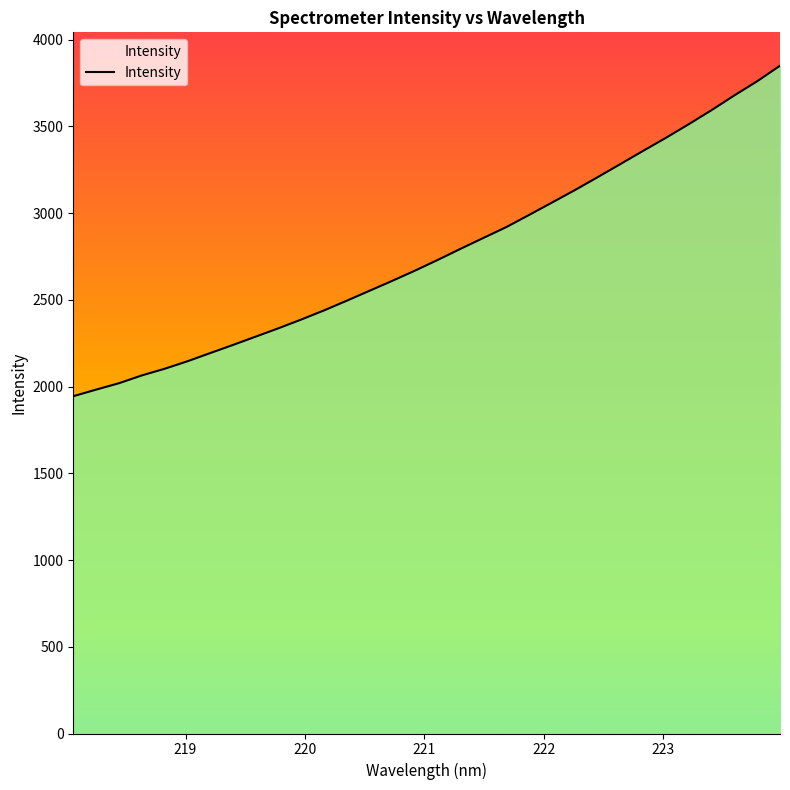

Count the number of categories in the chart.

32